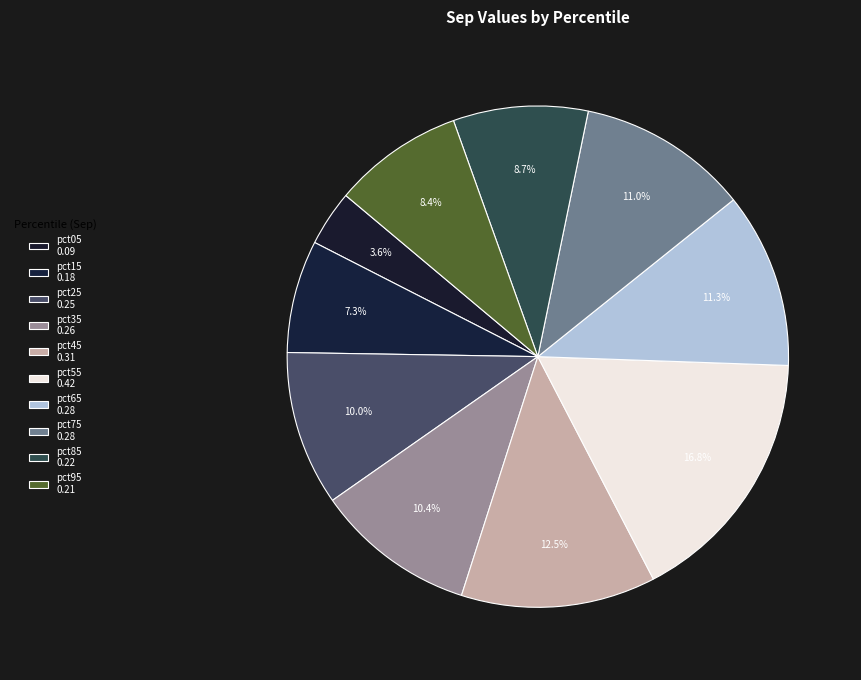

To the nearest percent, what portion does pct05 represent?

4%